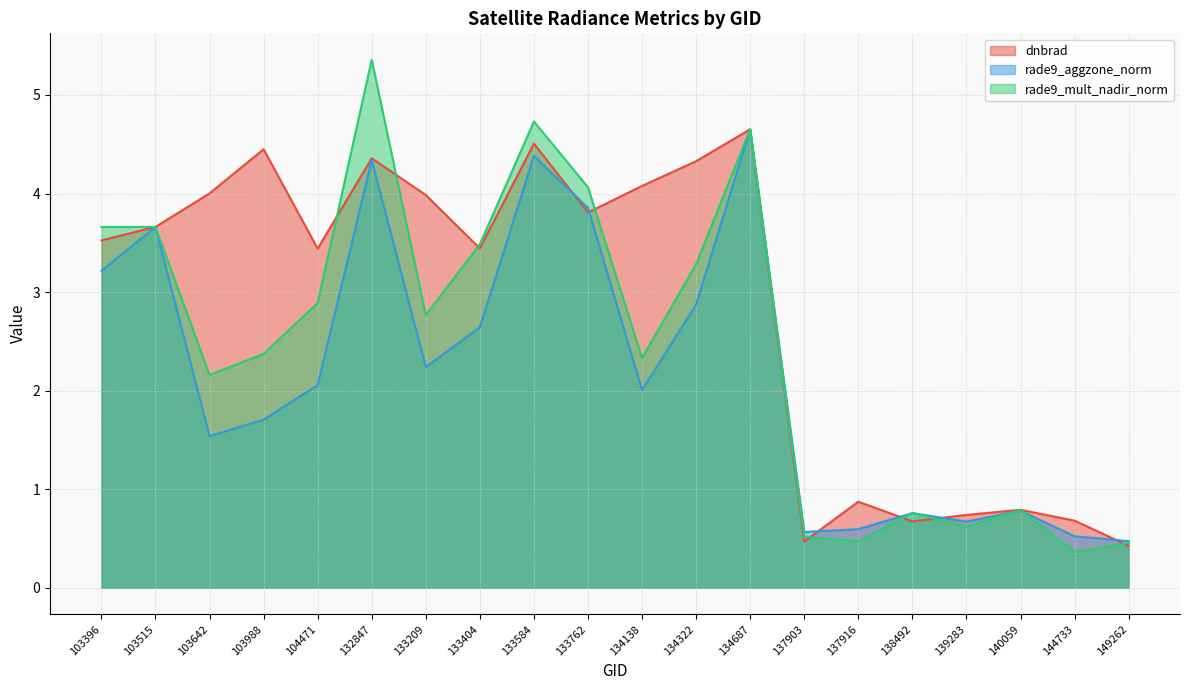

Which label corresponds to the smallest value in the chart?

144733